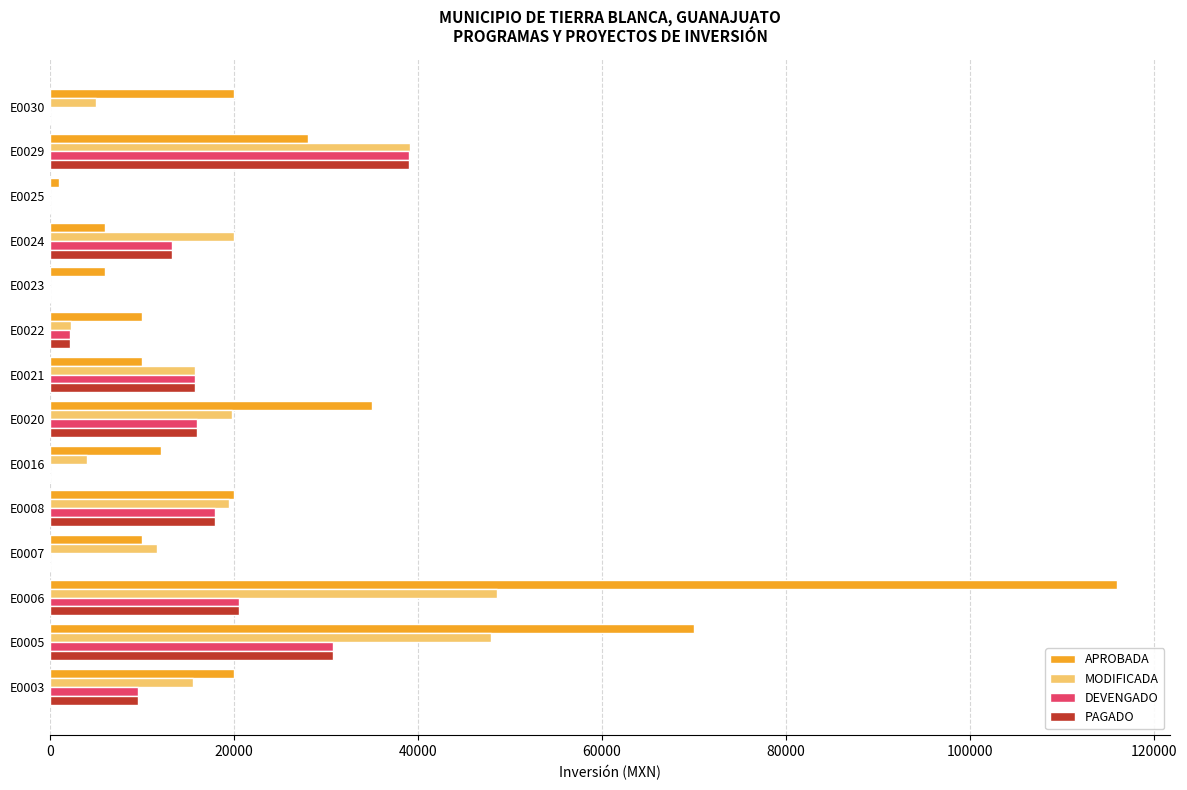

What is the greatest value displayed?

116000.0